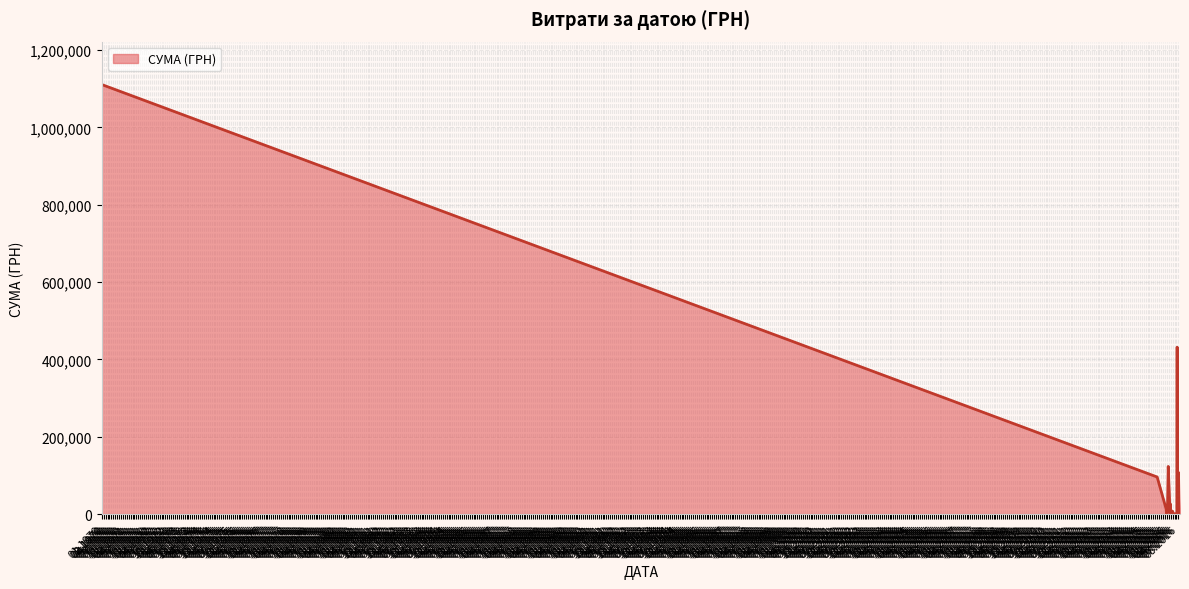

What is the greatest value displayed?

1110785.3